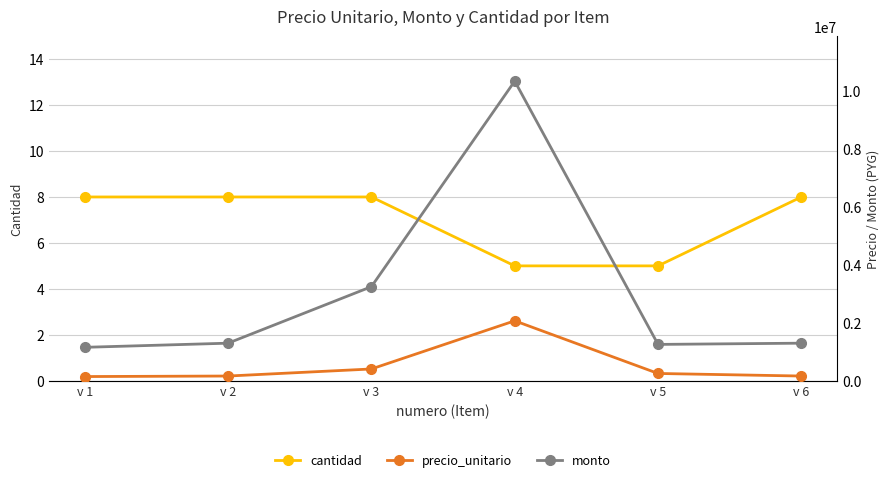

What is the difference between the precio_unitario values at v 6 and v 4?

1906006